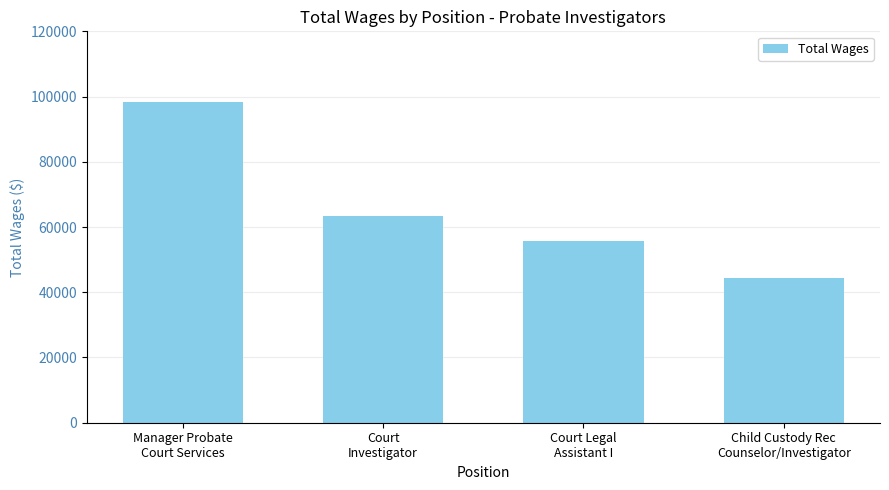

How many bars are there in total?

4